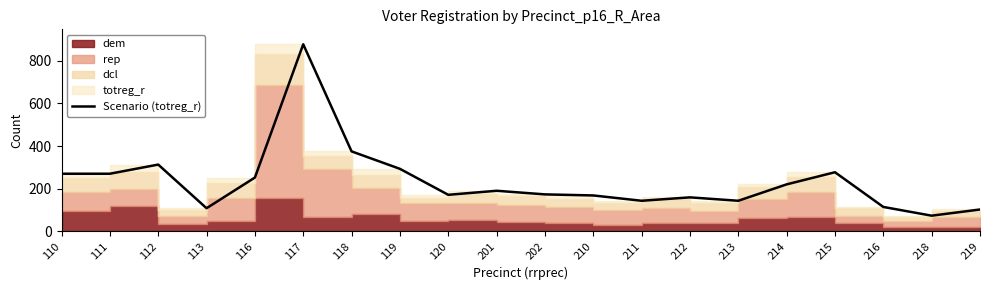

The chart shows a value of 19 at 218. True or false?

False